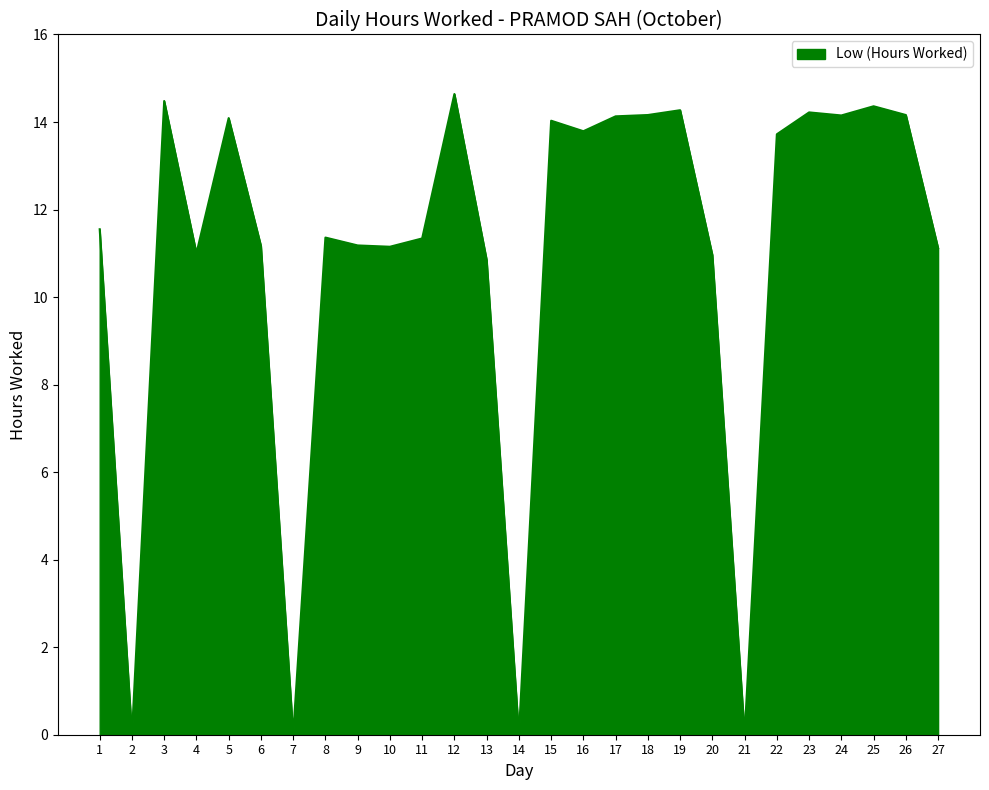

Is it true that the value at 3 is 25.6?

False